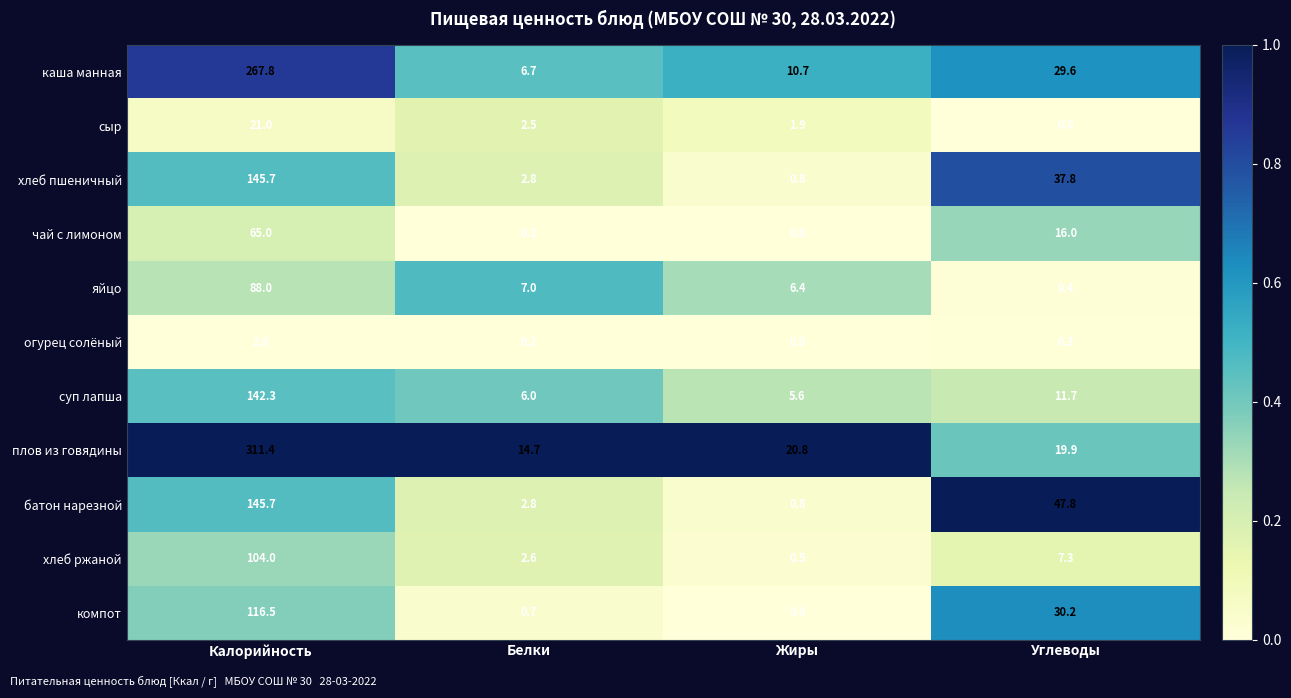

True or false: хлеб пшеничный has a value of 145.7 at Калорийность.

True